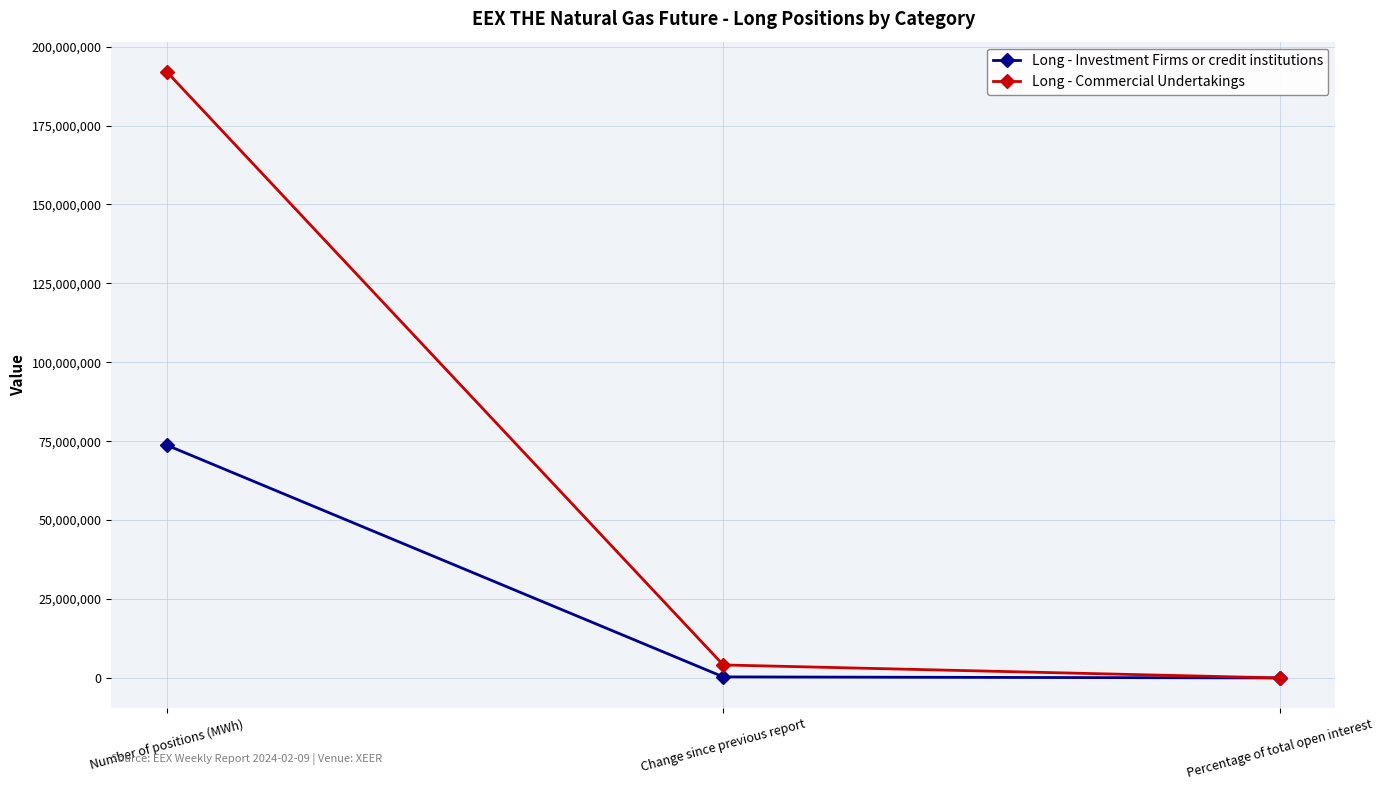

At how many categories does at least one series exceed 24379160?

1